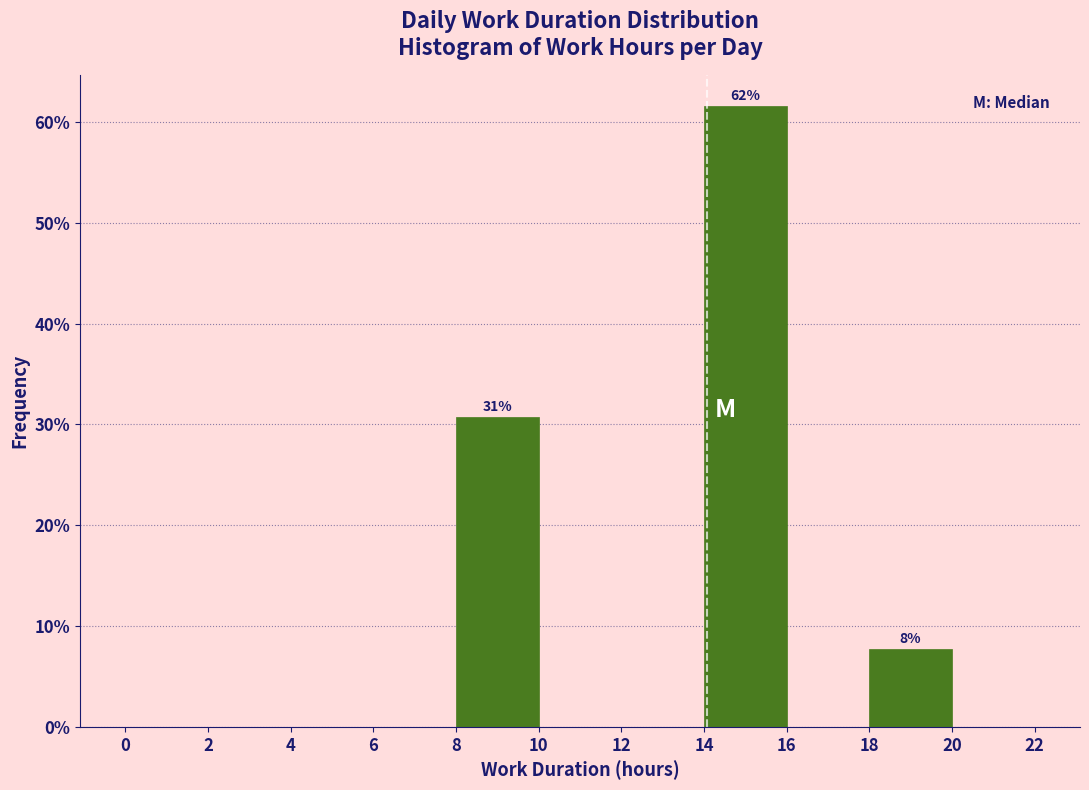

Which range on the x-axis has the tallest bar?

14 to 16